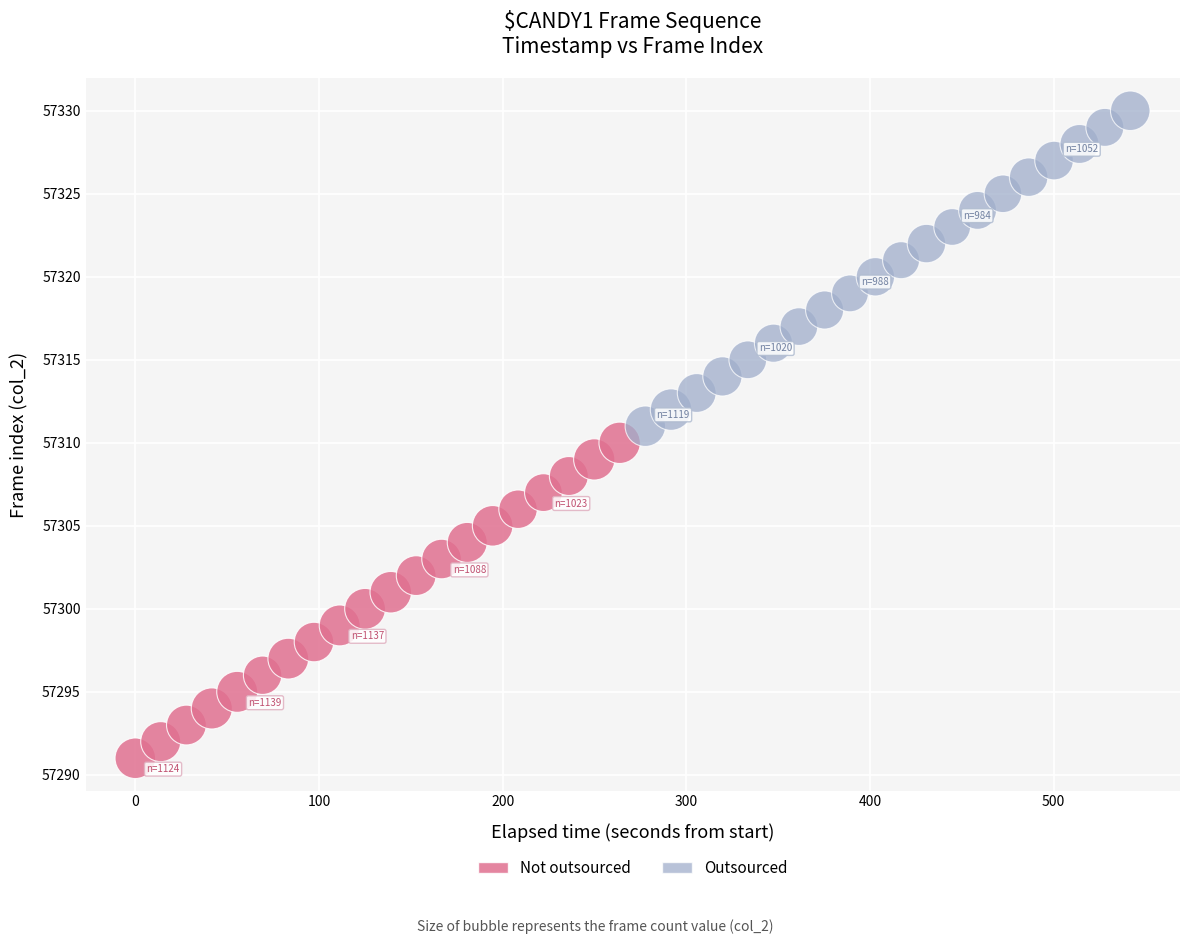

Which series reaches the maximum Y coordinate?

Outsourced